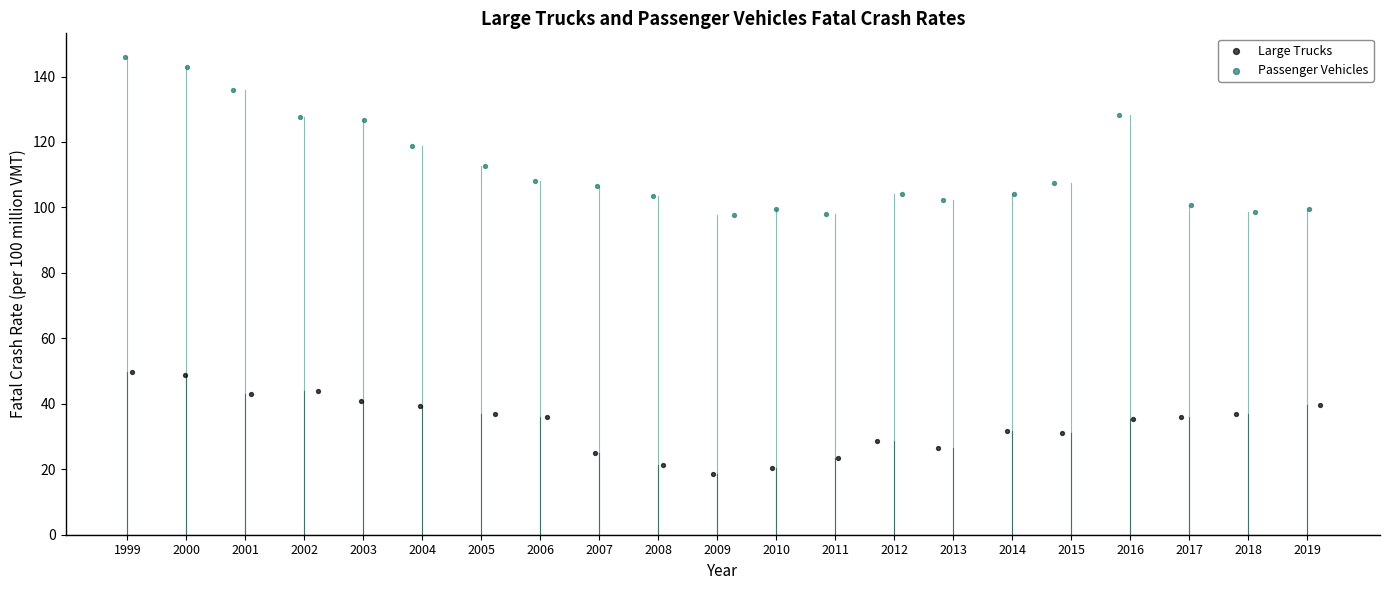

Which series contains the highest Y value?

Passenger Vehicles